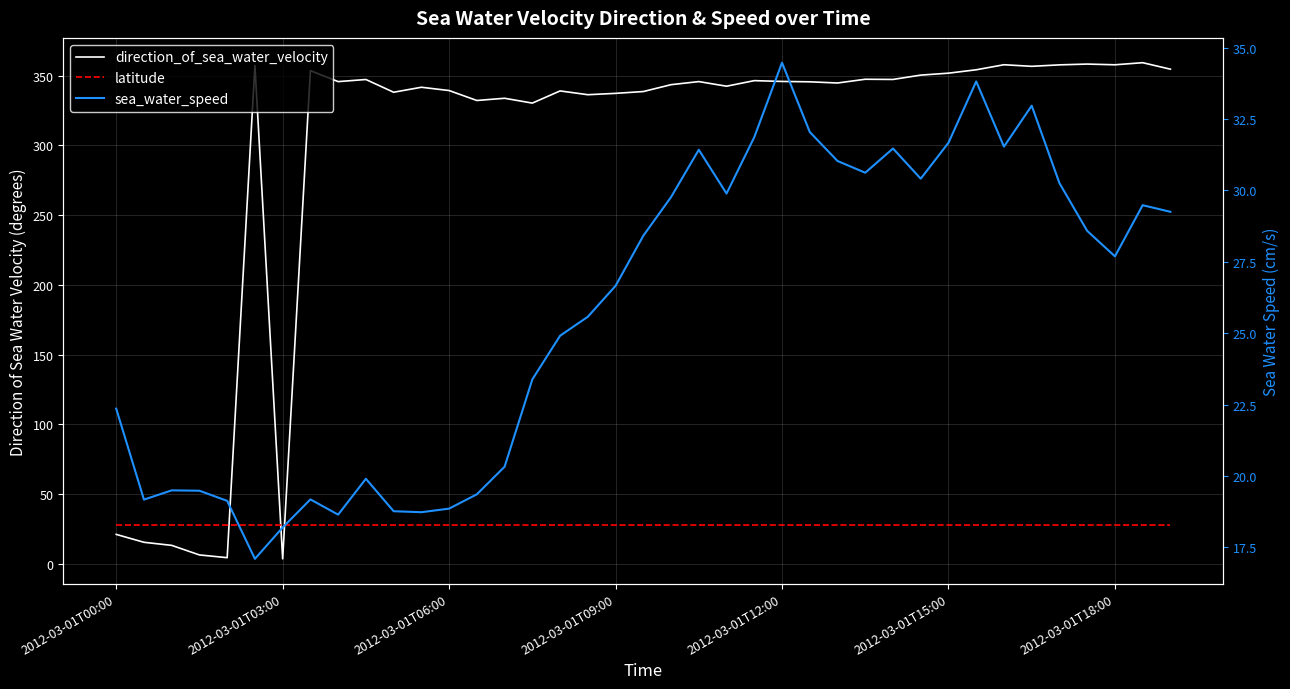

Rank the series by their maximum value, from highest to lowest.

direction_of_sea_water_velocity, sea_water_speed, latitude